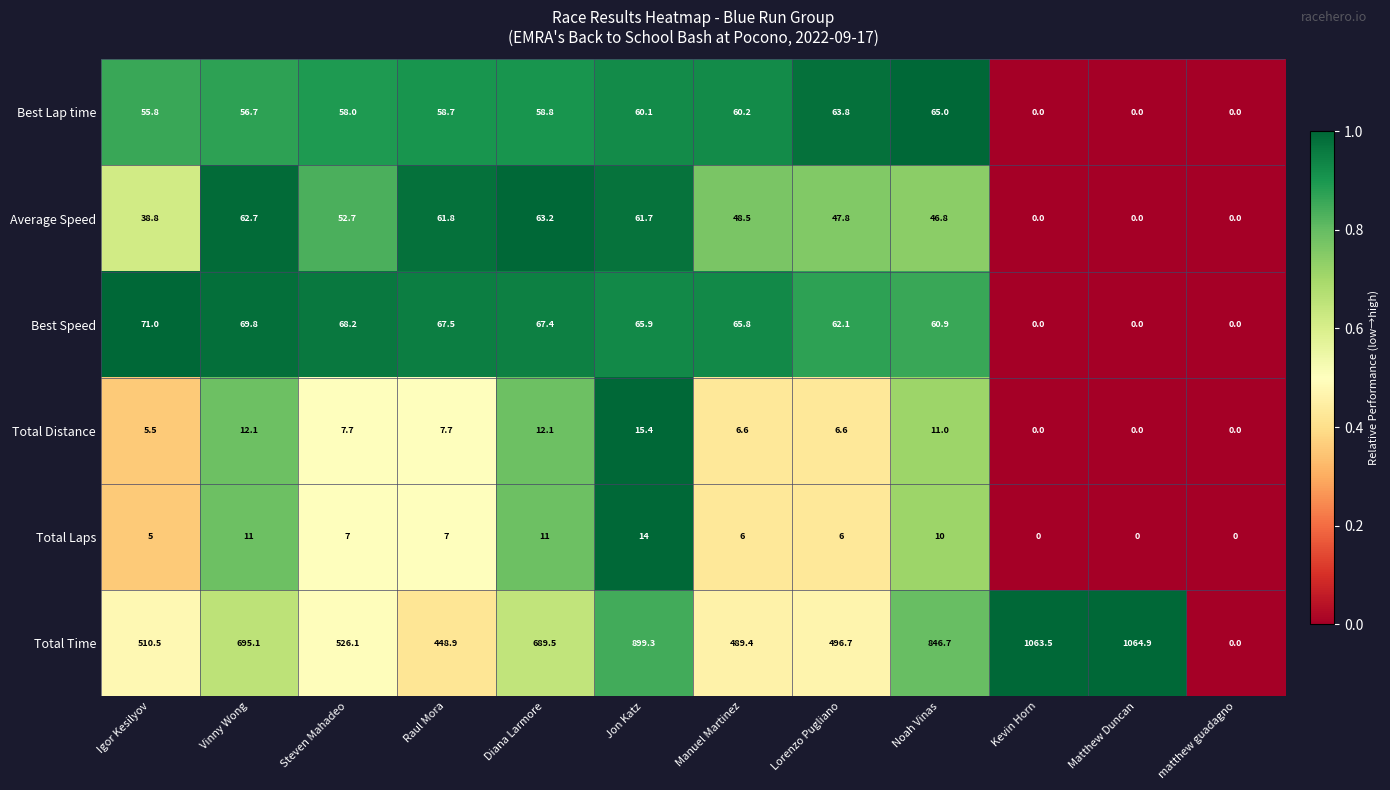

What is the sum of the Average Speed values at Noah Vinas and Manuel Martinez?

95.3